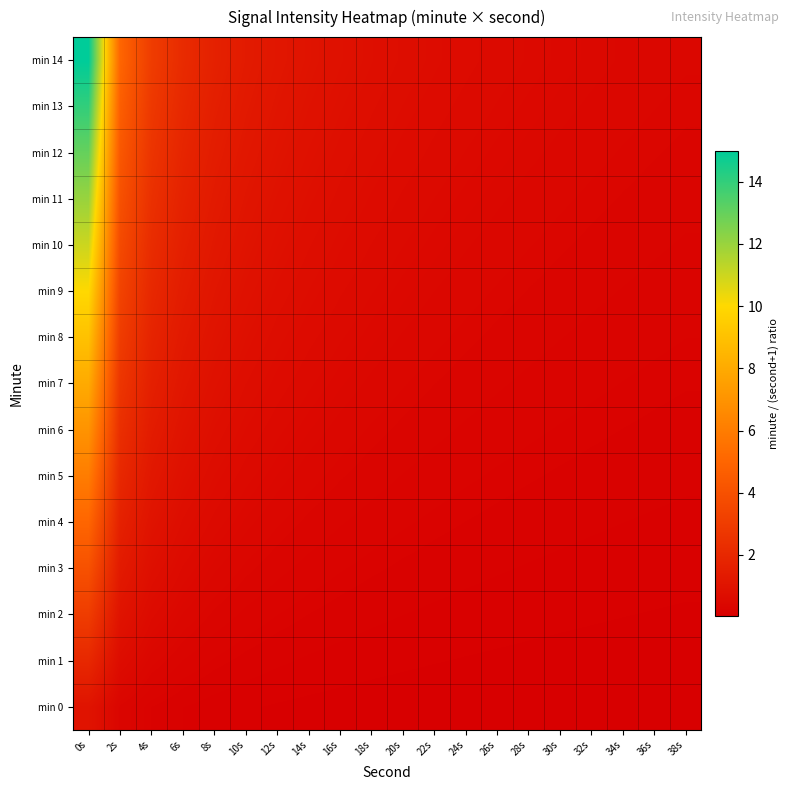

Which series has the largest range (max minus min)?

min 14